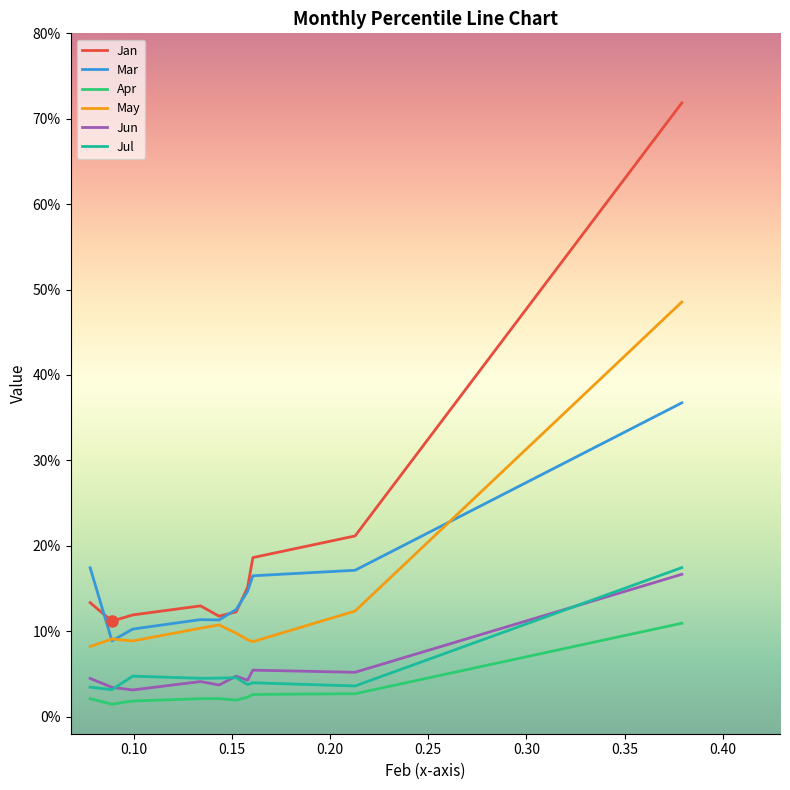

Reading left to right, list all the values displayed in this chart.

Jan: 0.1	0.1	0.1	0.1	0.1	0.1	0.2	0.2	0.2	0.7
Mar: 0.2	0.1	0.1	0.1	0.1	0.1	0.1	0.2	0.2	0.4
Apr: 0.0	0.0	0.0	0.0	0.0	0.0	0.0	0.0	0.0	0.1
May: 0.1	0.1	0.1	0.1	0.1	0.1	0.1	0.1	0.1	0.5
Jun: 0.0	0.0	0.0	0.0	0.0	0.0	0.0	0.1	0.1	0.2
Jul: 0.0	0.0	0.0	0.0	0.0	0.0	0.0	0.0	0.0	0.2